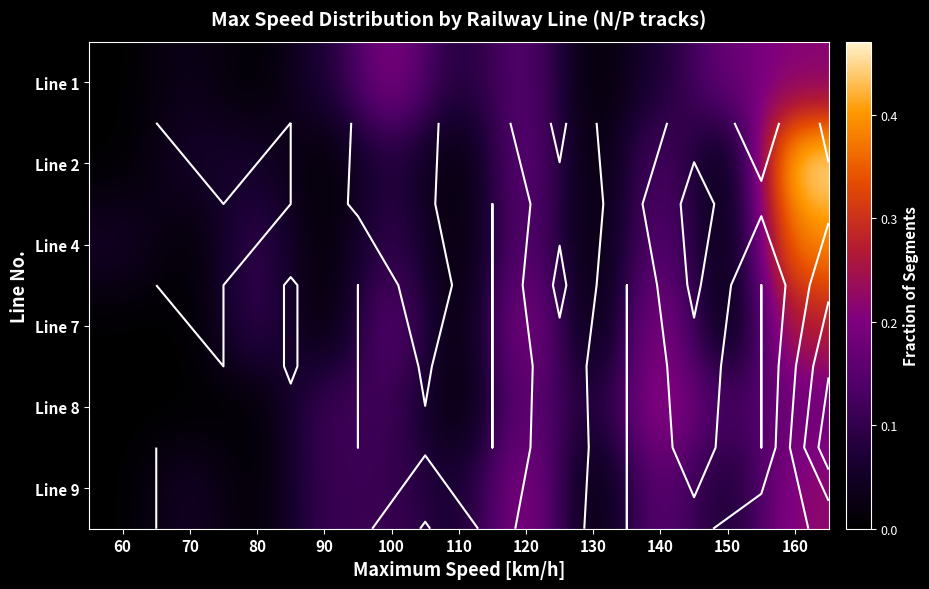

How many data points does each series have?

11